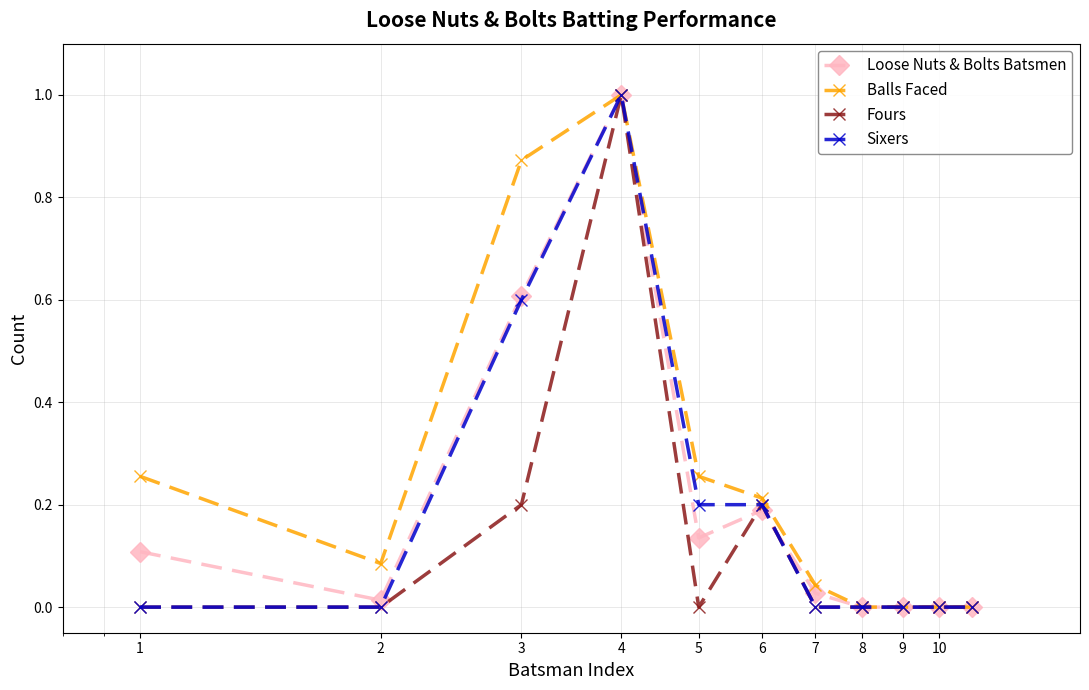

Which series has the largest total across all categories?

Balls Faced